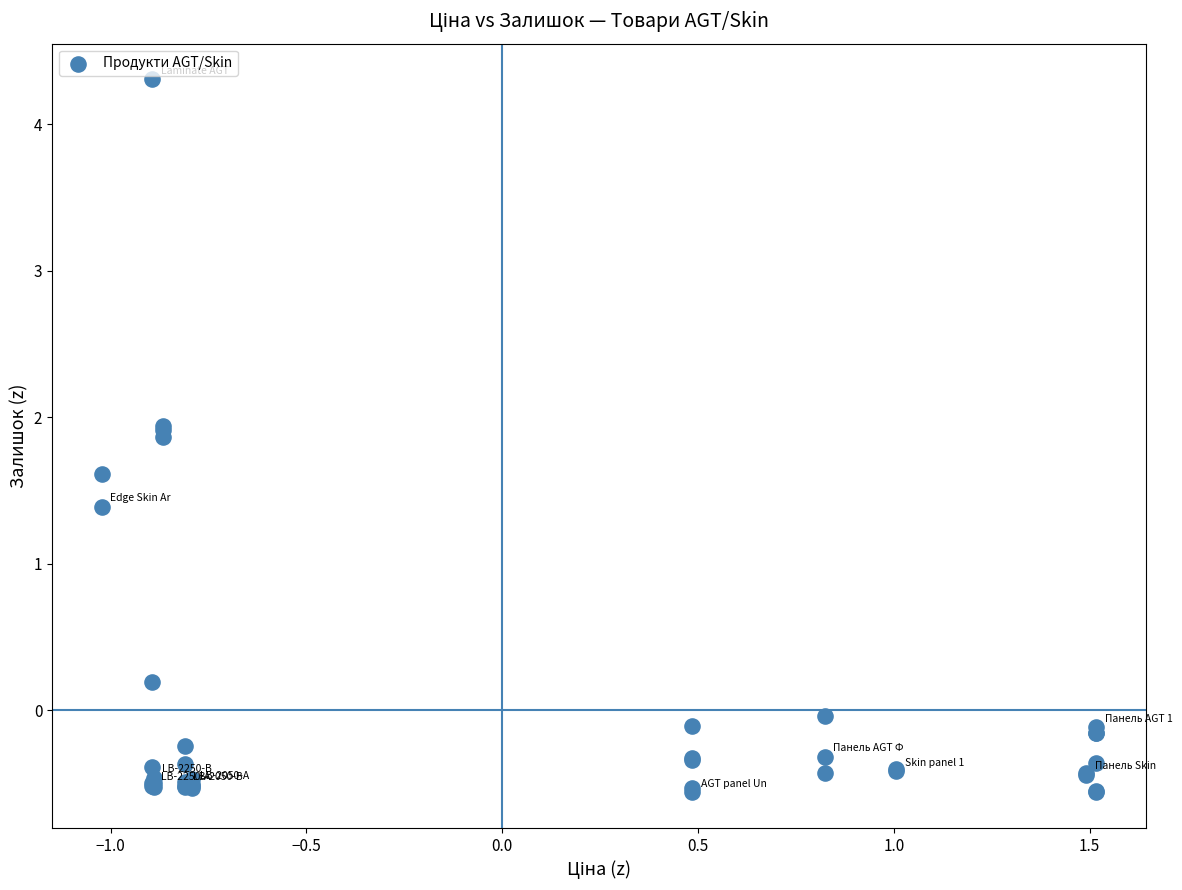

What Y value in the scatter plot is closest to 1?

1.4